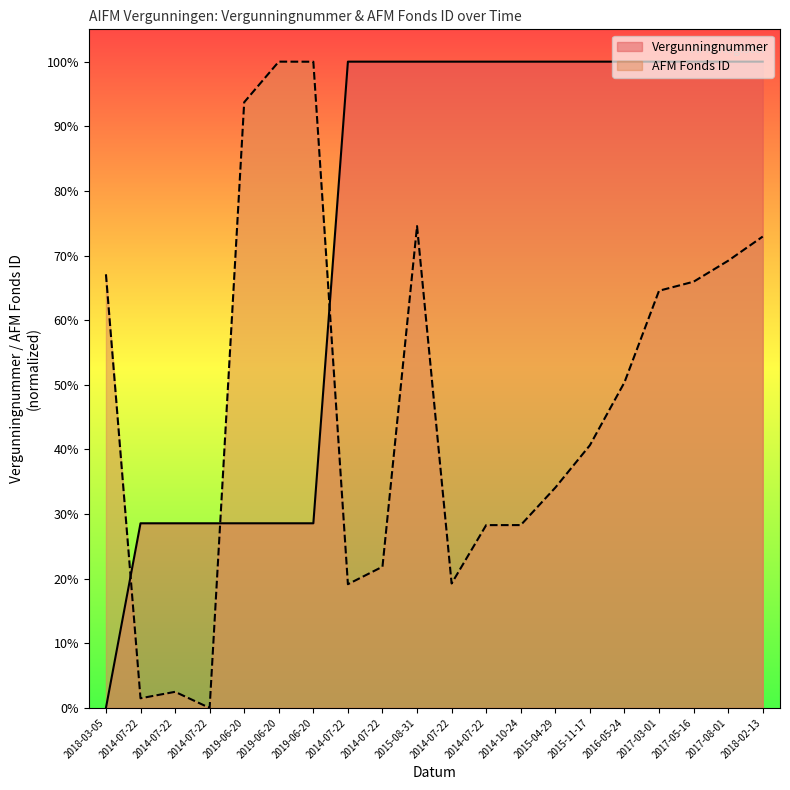

Which series has the widest spread of values?

AFM Fonds ID